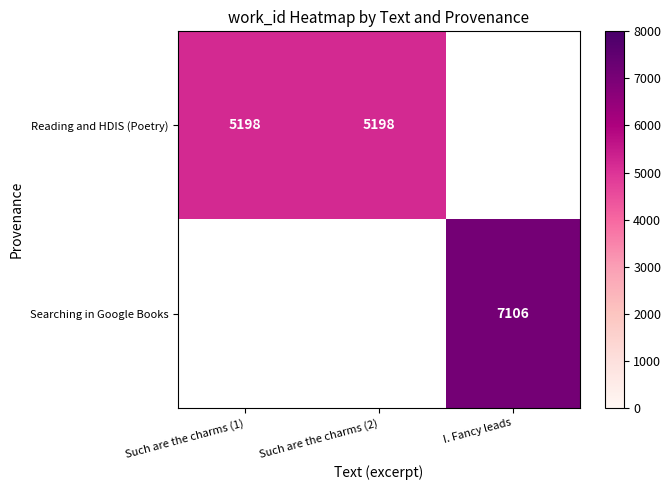

At how many categories does at least one series exceed 6496?

1